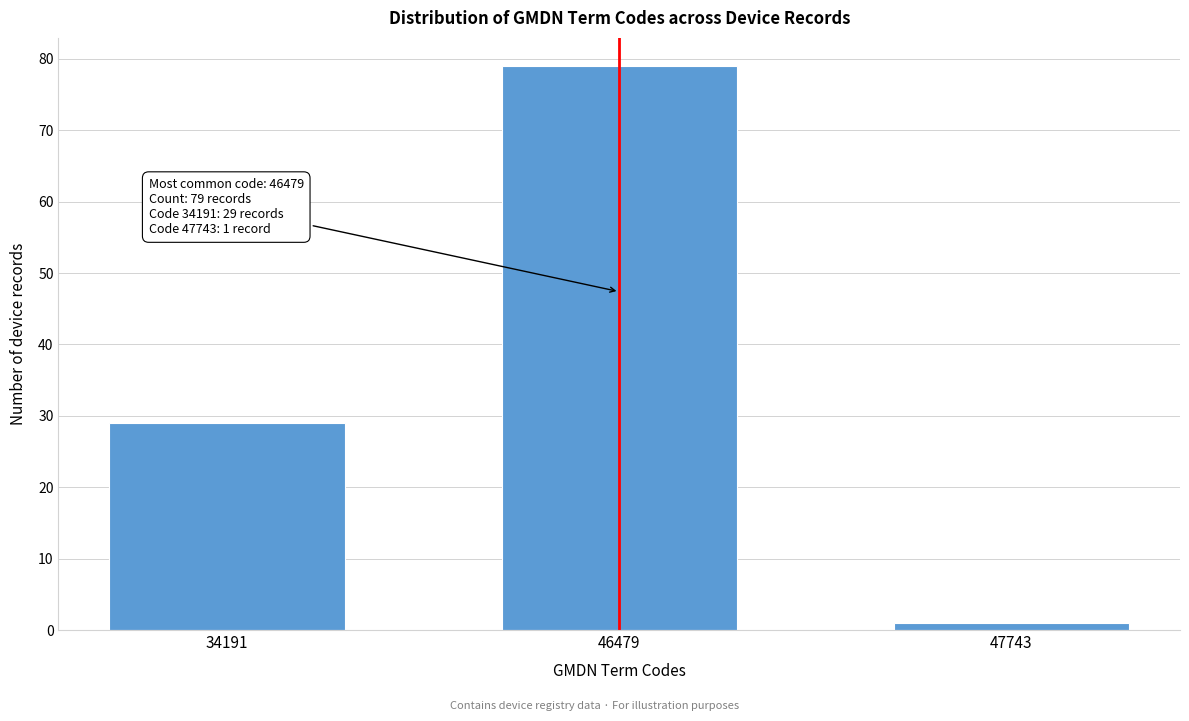

Reading left to right, transcribe all the data shown in this chart.

29	79	1